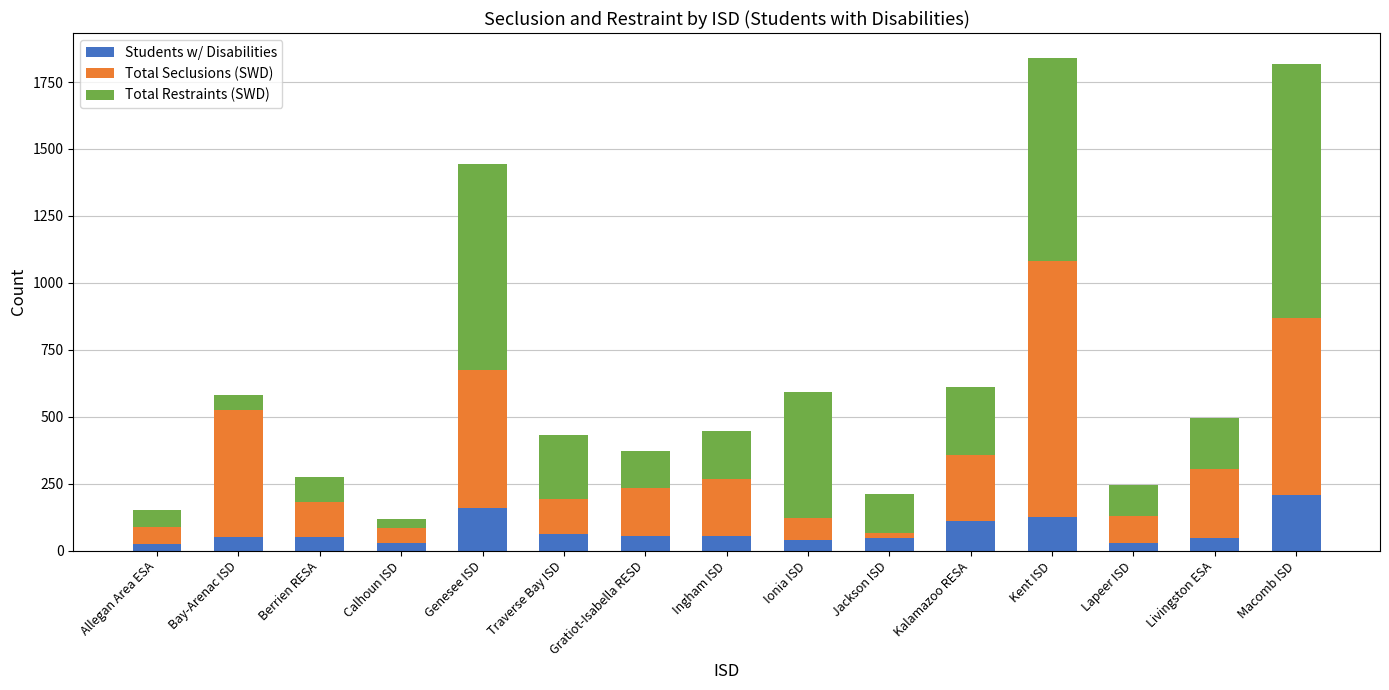

The Students w/ Disabilities series shows 126 at Kent ISD. True or false?

True